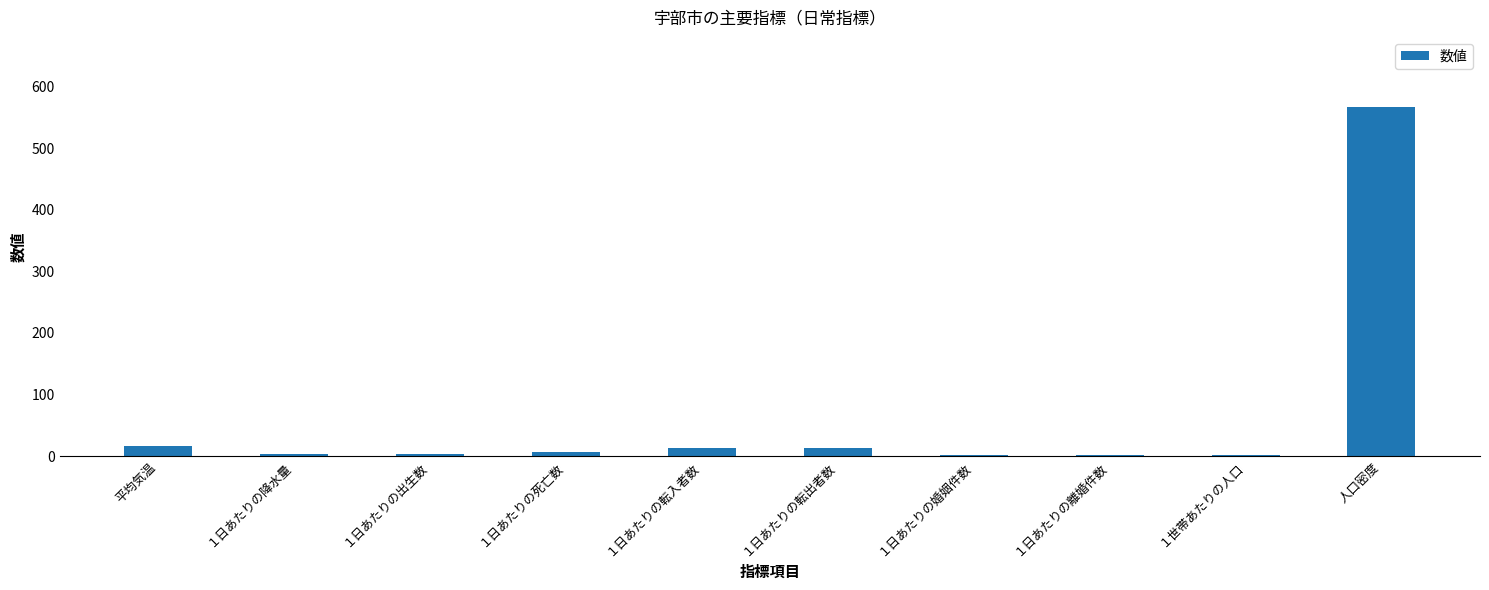

What is the difference between the values at １世帯あたりの人口 and １日あたりの離婚件数?

1.2